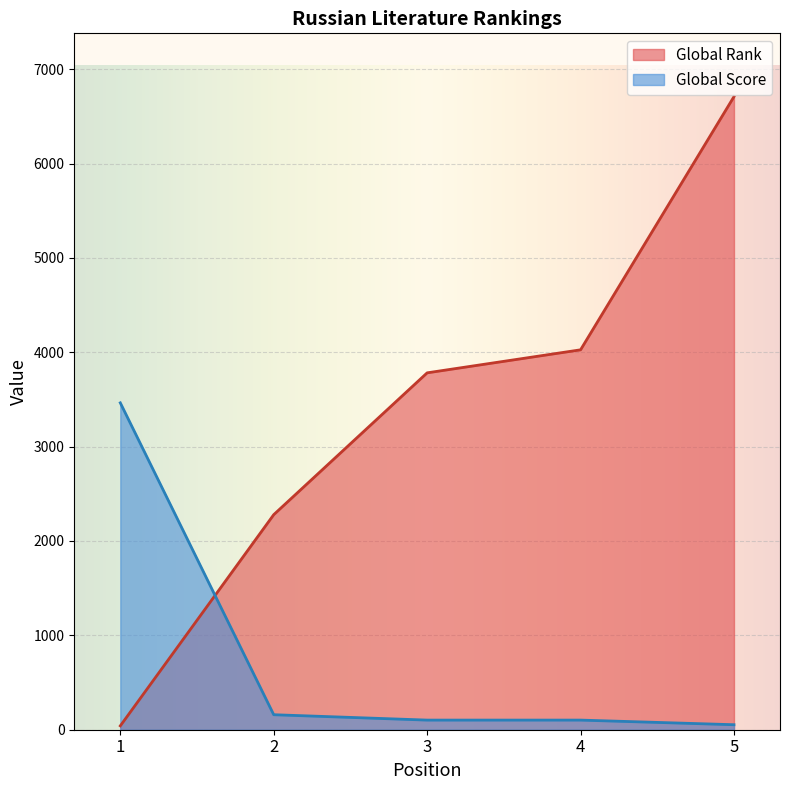

At how many categories does at least one series exceed 1127?

5